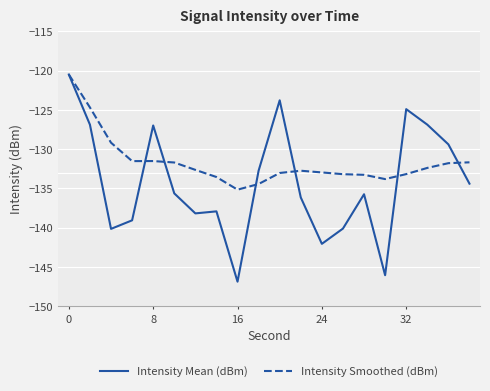

Which series has the widest spread of values?

Intensity Mean (dBm)